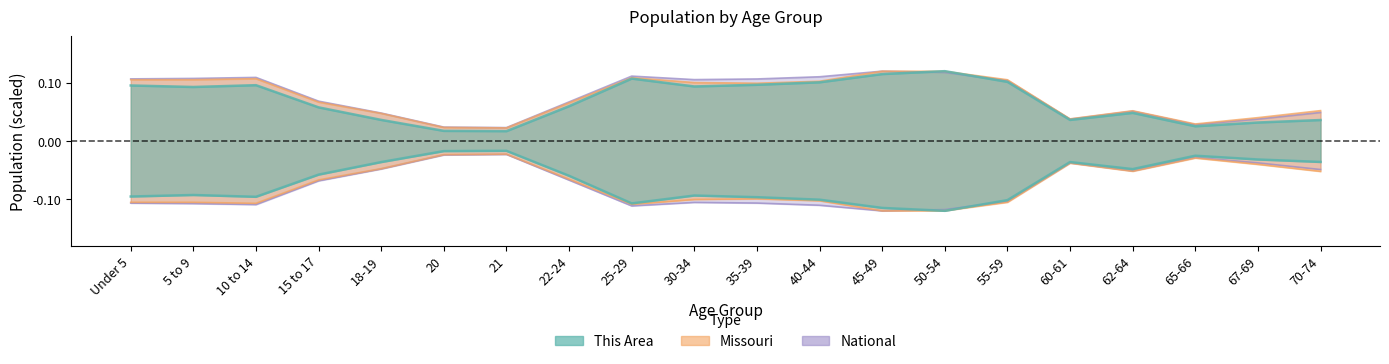

Count the number of categories in the chart.

20